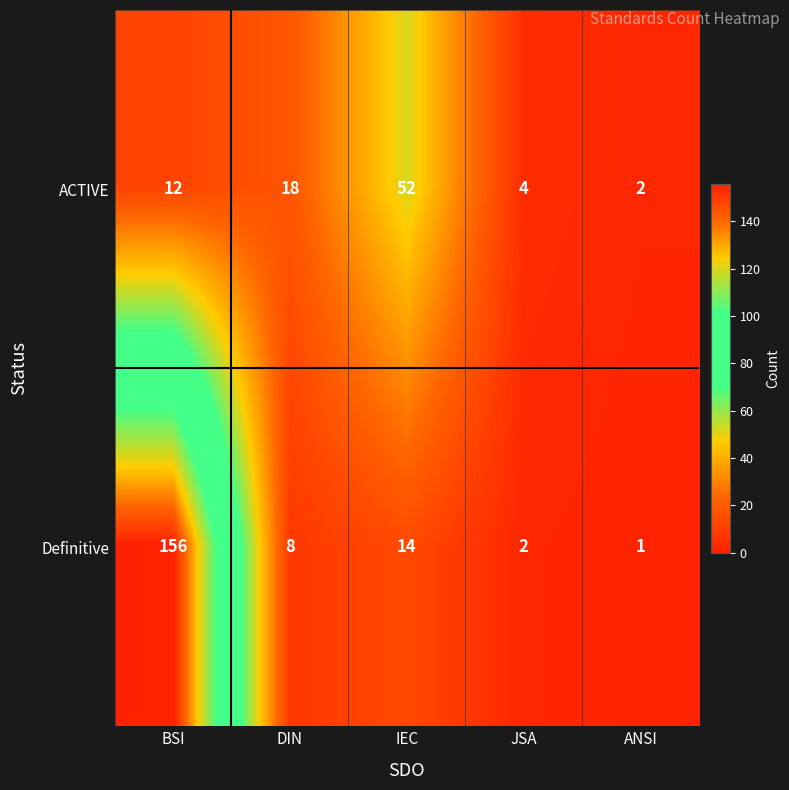

What is the average value of the ACTIVE series?

18